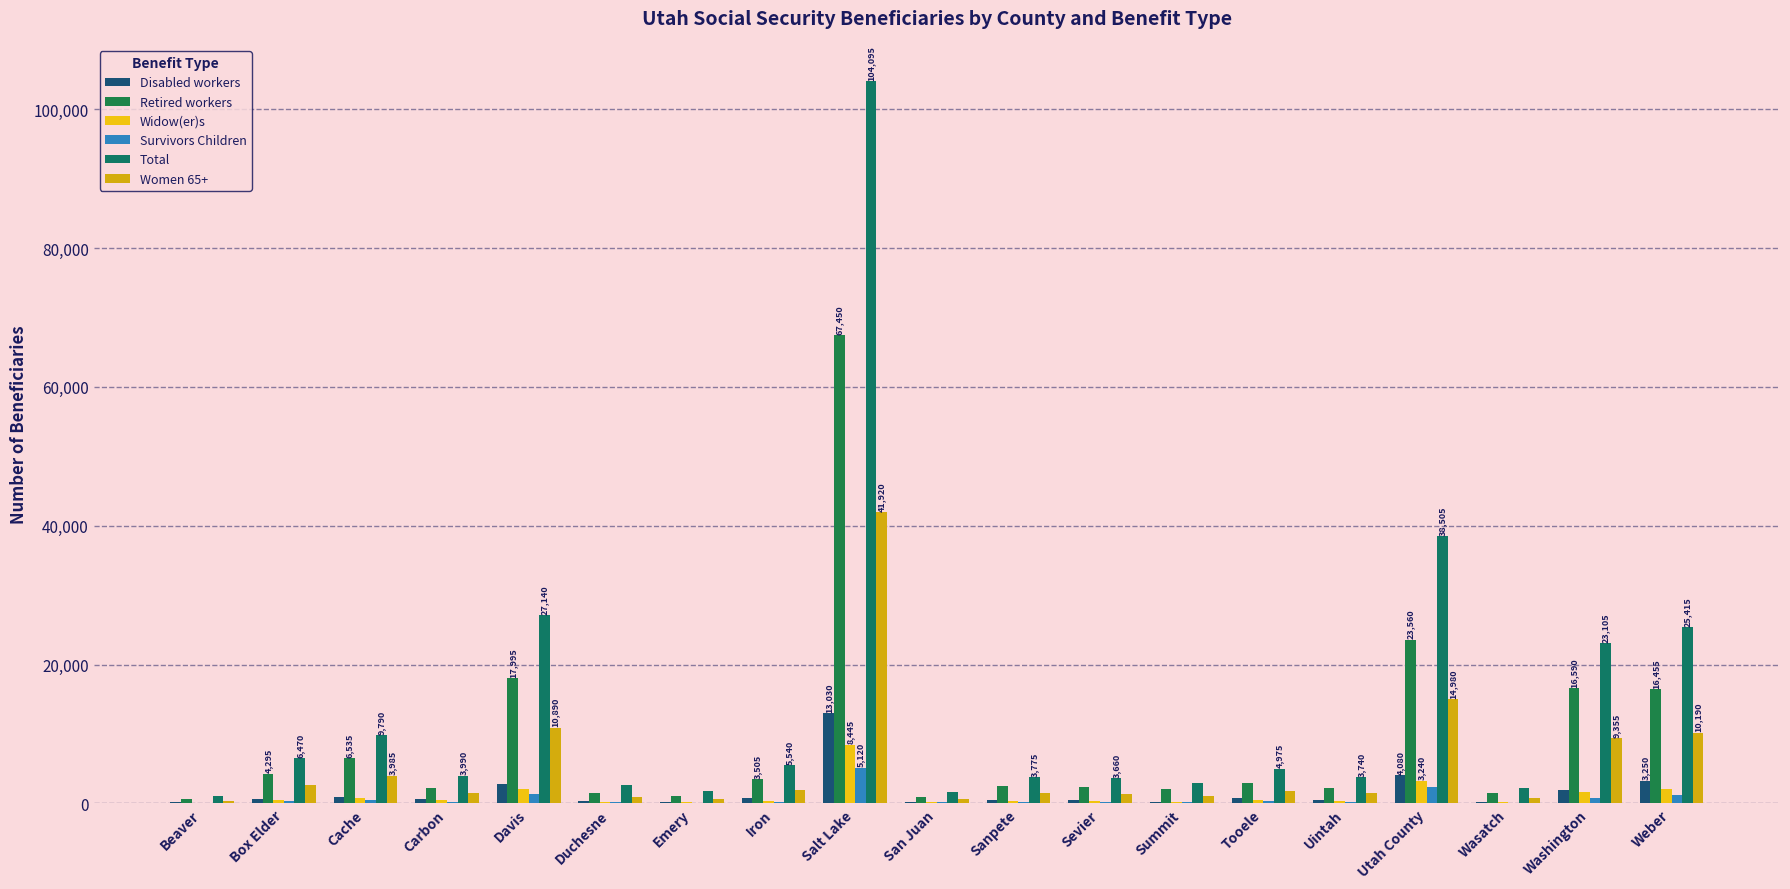

Reading left to right, transcribe all the data shown in this chart.

Disabled workers: Beaver=130	Box Elder=625	Cache=920	Carbon=695	Davis=2735	Duchesne=355	Emery=245	Iron=725	Salt Lake=13030	San Juan=185	Sanpete=465	Sevier=410	Summit=225	Tooele=725	Uintah=420	Utah County=4080	Wasatch=245	Washington=1890	Weber=3250
Retired workers: Beaver=665	Box Elder=4295	Cache=6535	Carbon=2175	Davis=17995	Duchesne=1515	Emery=1100	Iron=3505	Salt Lake=67450	San Juan=935	Sanpete=2470	Sevier=2420	Summit=2055	Tooele=2950	Uintah=2260	Utah County=23560	Wasatch=1465	Washington=16590	Weber=16455
Widow(er)s: Beaver=85	Box Elder=550	Cache=735	Carbon=490	Davis=2020	Duchesne=235	Emery=160	Iron=400	Salt Lake=8445	San Juan=210	Sanpete=285	Sevier=305	Summit=225	Tooele=425	Uintah=405	Utah County=3240	Wasatch=150	Washington=1605	Weber=2120
Survivors Children: Beaver=35	Box Elder=270	Cache=420	Carbon=175	Davis=1355	Duchesne=145	Emery=75	Iron=255	Salt Lake=5120	San Juan=125	Sanpete=150	Sevier=130	Summit=145	Tooele=345	Uintah=225	Utah County=2420	Wasatch=105	Washington=750	Weber=1160
Total: Beaver=1055	Box Elder=6470	Cache=9790	Carbon=3990	Davis=27140	Duchesne=2590	Emery=1840	Iron=5540	Salt Lake=104095	San Juan=1670	Sanpete=3775	Sevier=3660	Summit=2940	Tooele=4975	Uintah=3740	Utah County=38505	Wasatch=2255	Washington=23105	Weber=25415
Women 65+: Beaver=395	Box Elder=2620	Cache=3985	Carbon=1485	Davis=10890	Duchesne=895	Emery=655	Iron=1910	Salt Lake=41920	San Juan=605	Sanpete=1420	Sevier=1380	Summit=1065	Tooele=1730	Uintah=1460	Utah County=14980	Wasatch=825	Washington=9355	Weber=10190